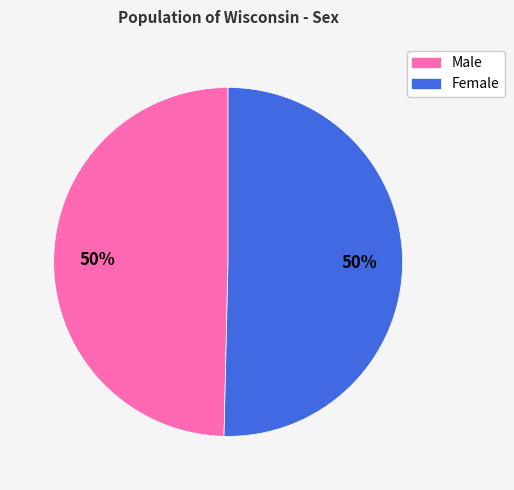

To the nearest percent, what is the combined percentage of Female and Male?

100%